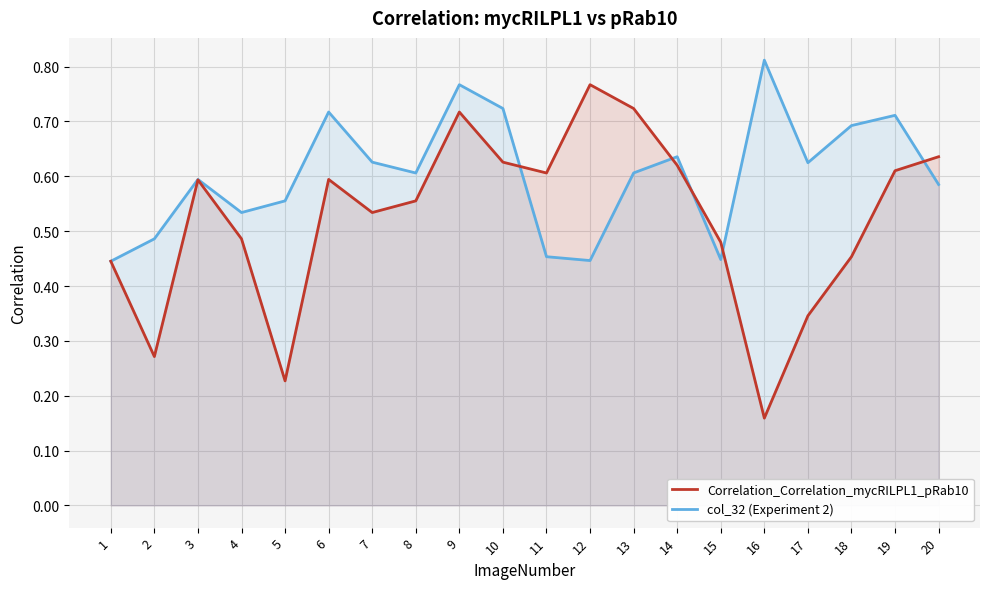

Which category has the highest value in the col_32 (Experiment 2) series?

16